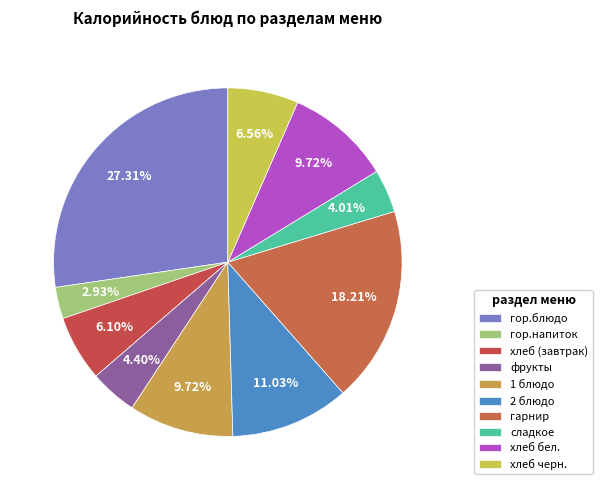

Which slice is the largest?

гор.блюдо